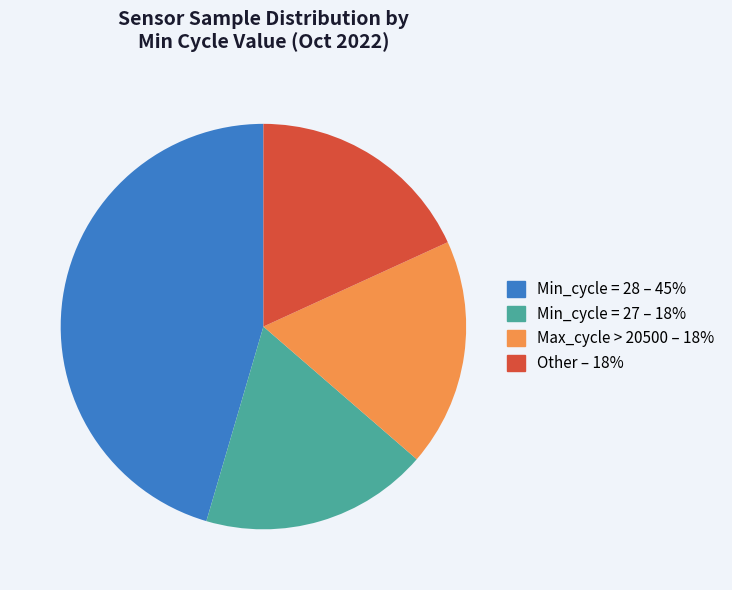

Does any single category account for the majority?

No